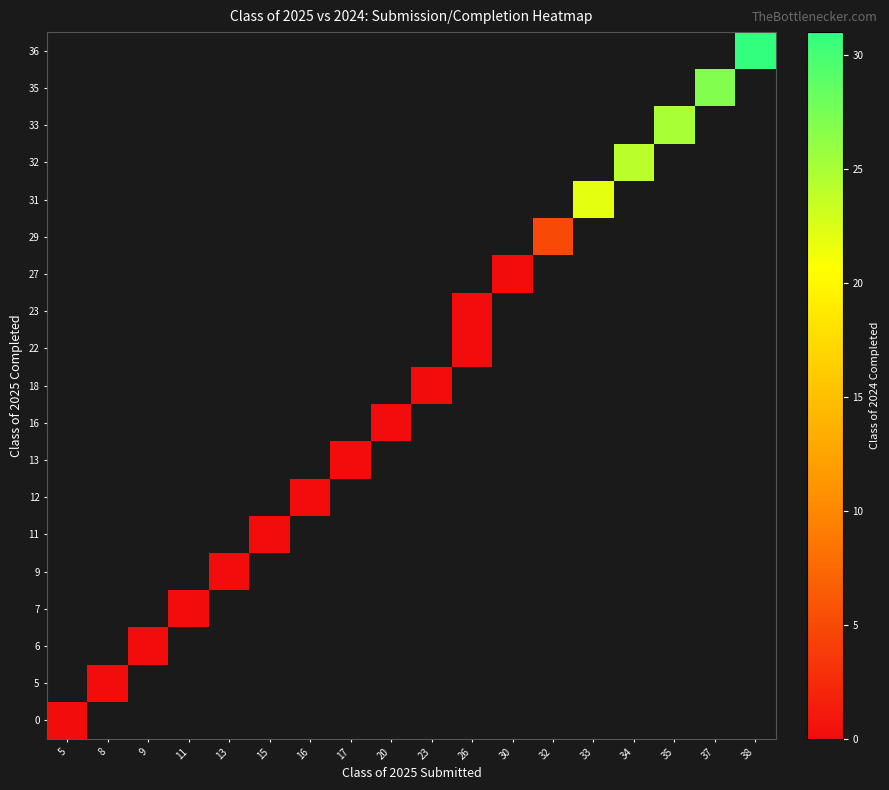

List the series in order of their peak value, lowest first.

0, 5, 6, 7, 9, 11, 12, 13, 16, 18, 22, 23, 27, 29, 31, 32, 33, 35, 36